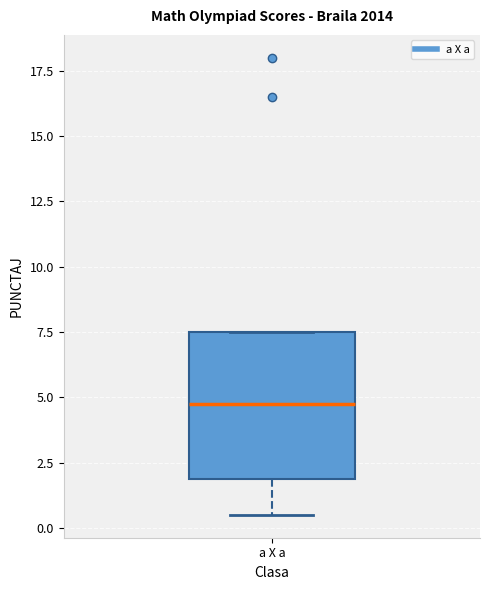

Where does the lower whisker of the box for a X a end on the y-axis? The values are not printed on the chart, so give them approximately, as read against the axis.

0.5